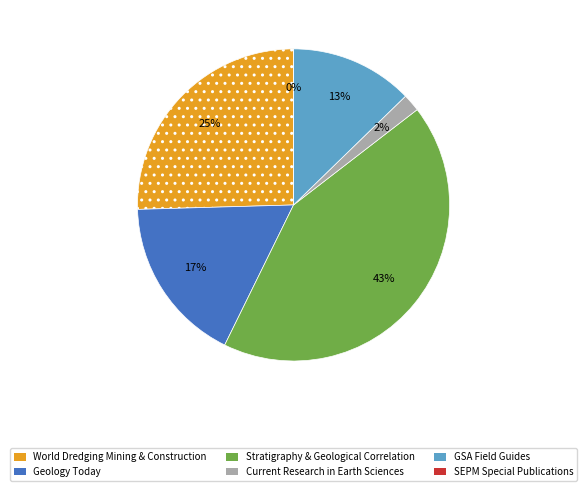

Combined, do GSA Field Guides and Stratigraphy and Geological Correlation account for over 50%?

Yes